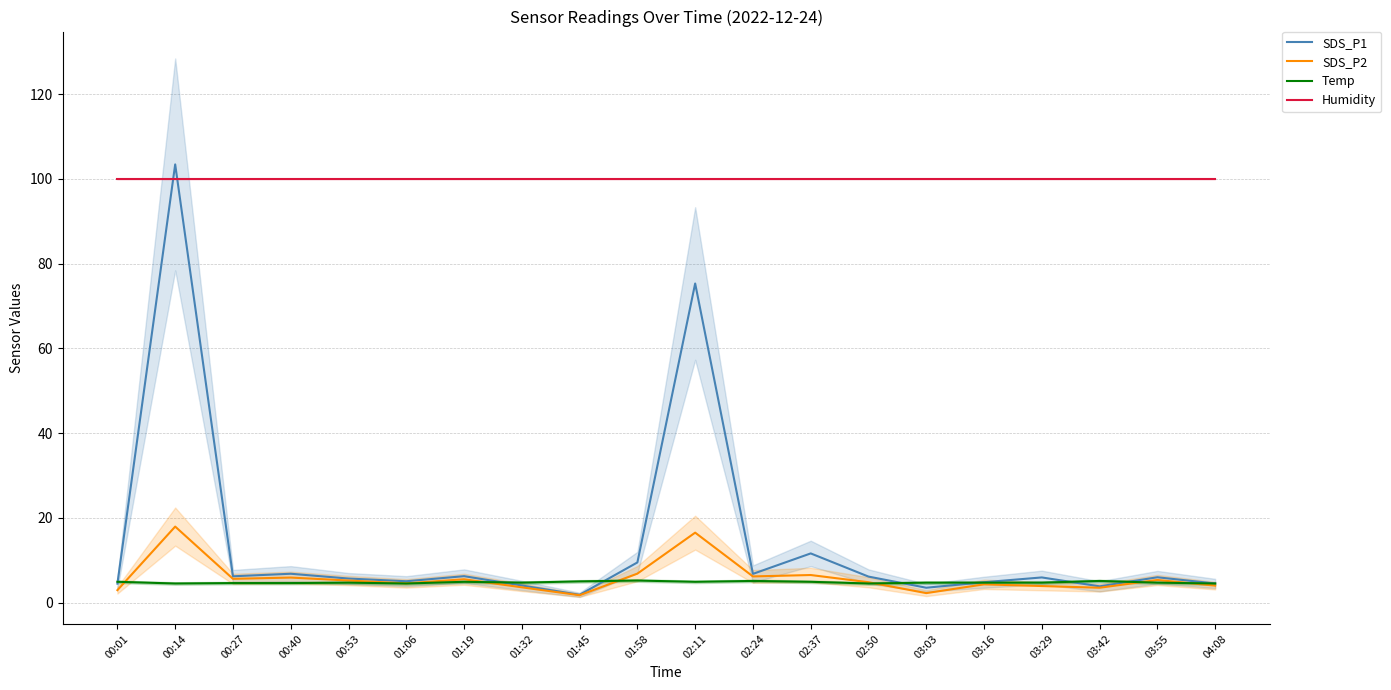

What value does the Temp series have at 01:19?

4.9